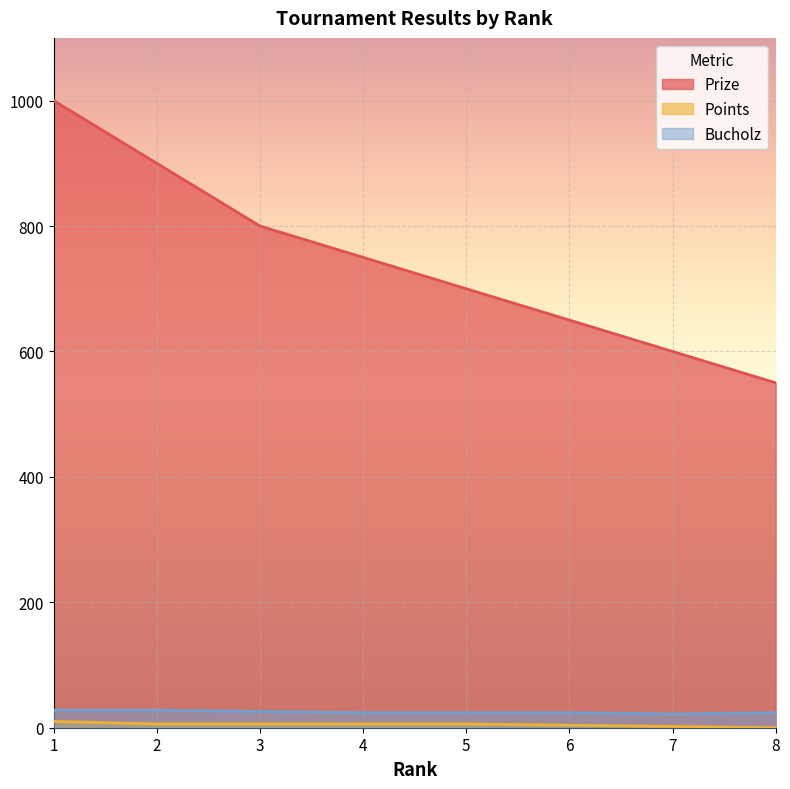

At which label does Points first exceed 6?

1